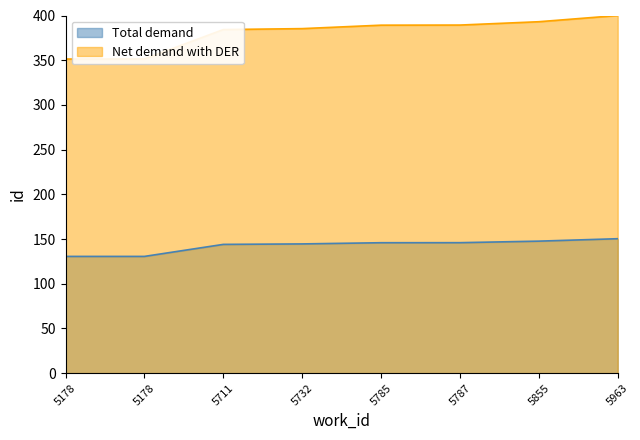

Which has a higher value, 5178 or 5711?

5711